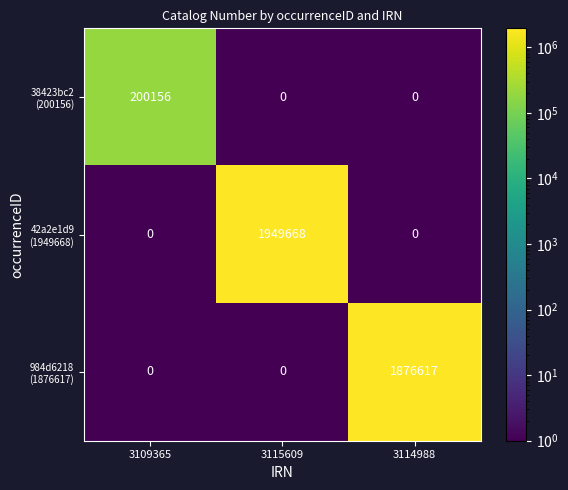

What is the spread (max minus min) of values at 3109365?

200156